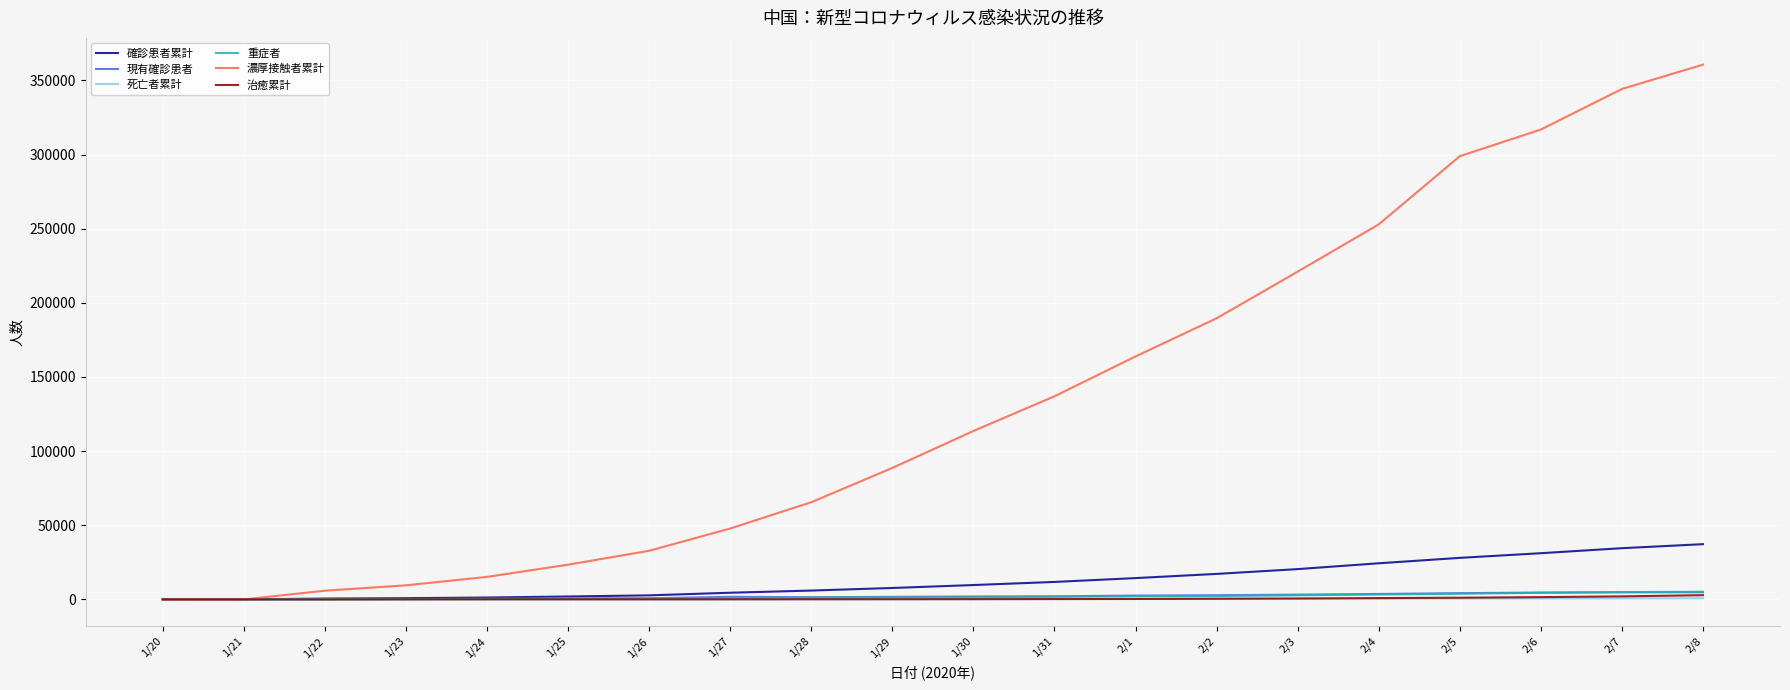

What is the average value of the 確診患者累計 series?

12739